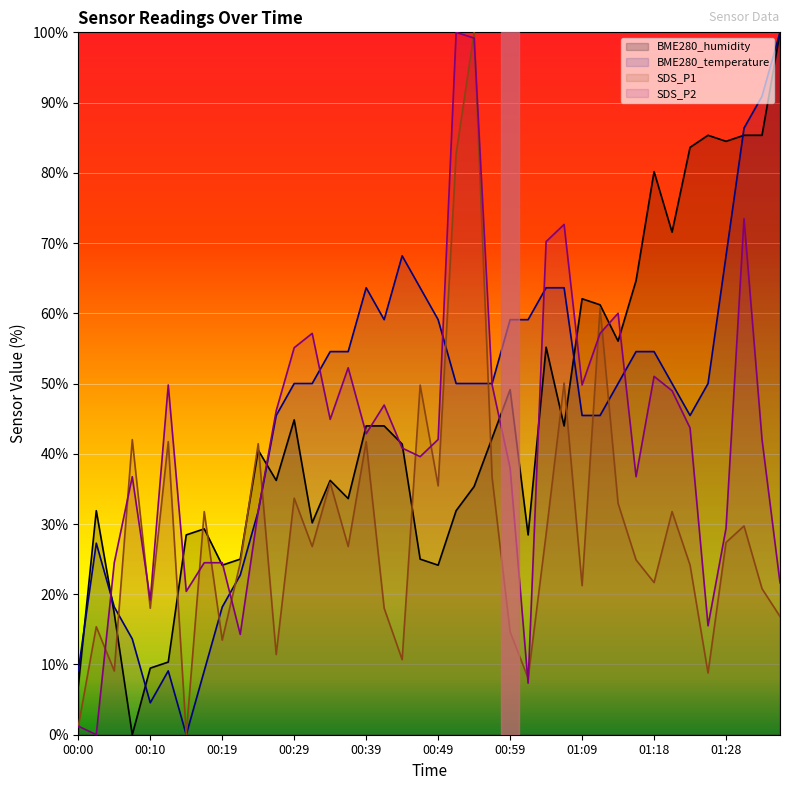

True or false: SDS_P2 has a value of 7.8 at 00:19.

False